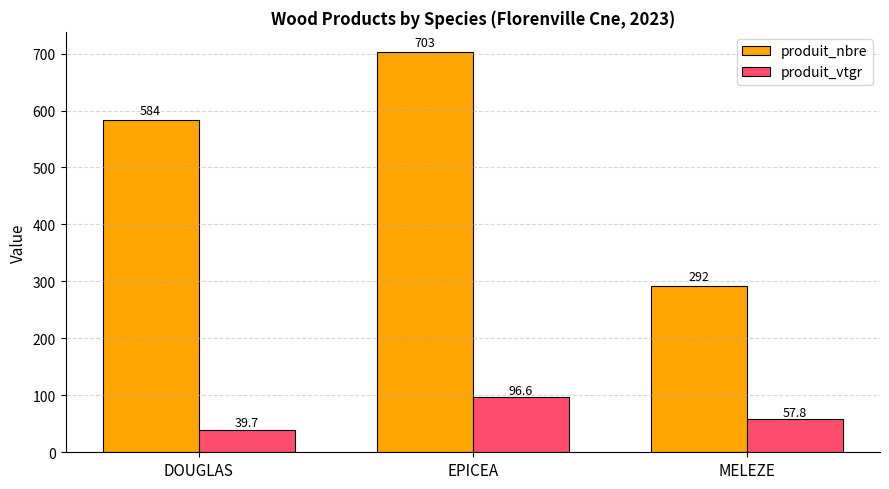

Which label corresponds to the smallest value in the chart?

DOUGLAS